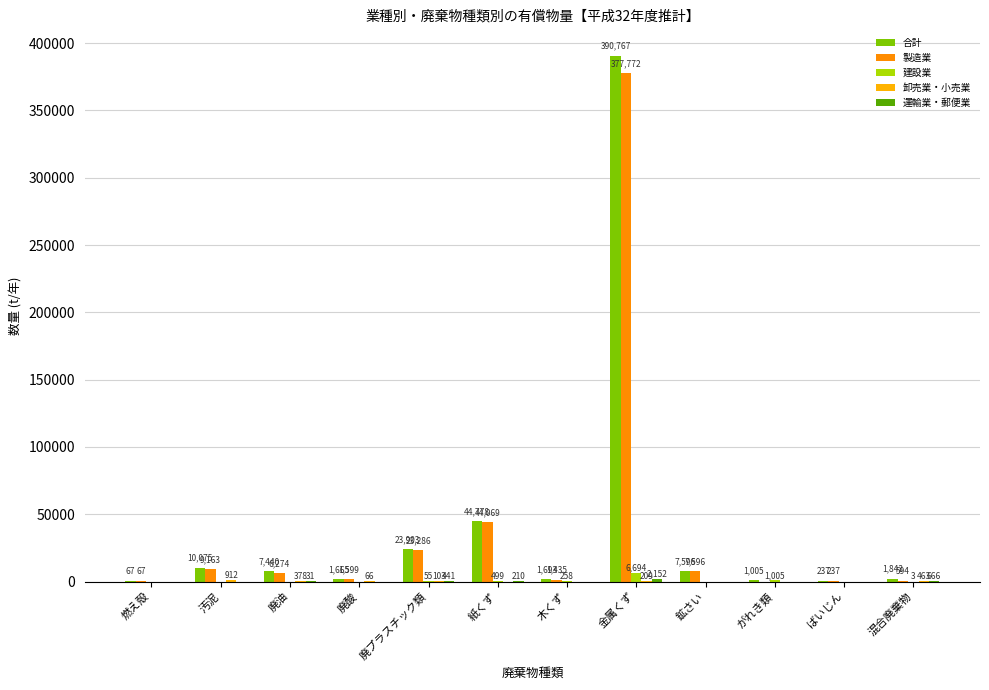

How many positive values does the 製造業 series have?

11